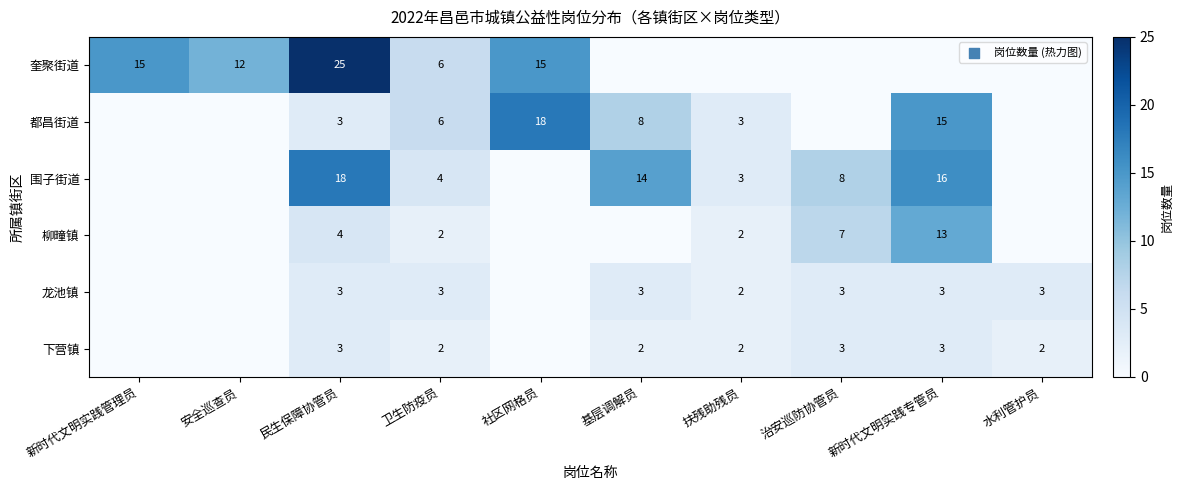

At how many categories does at least one series exceed 9?

6